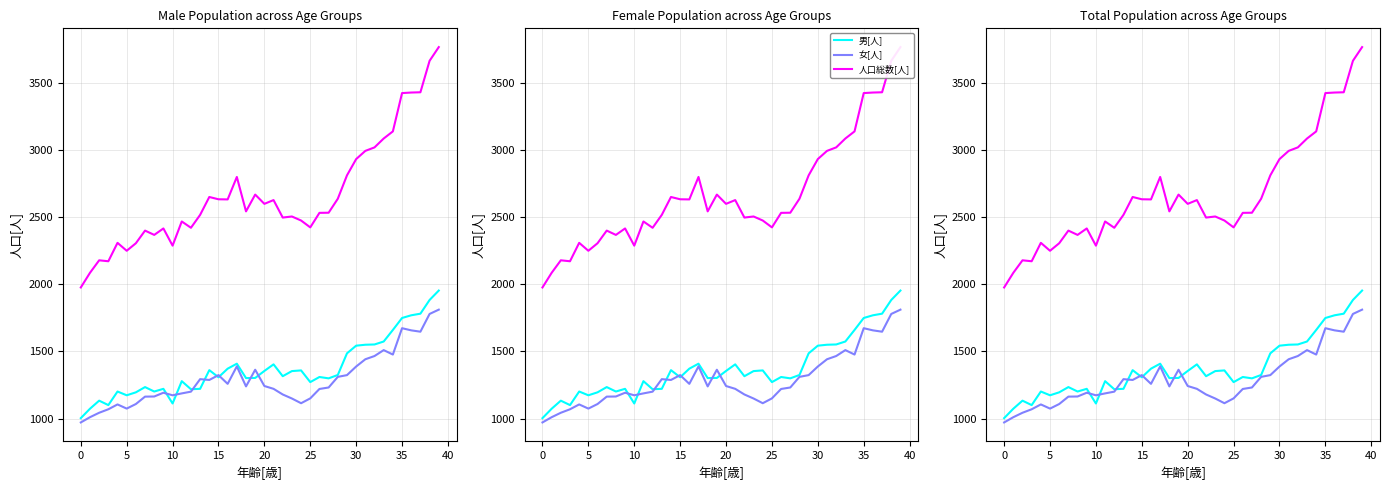

Between 25 and 25, which is larger?

25